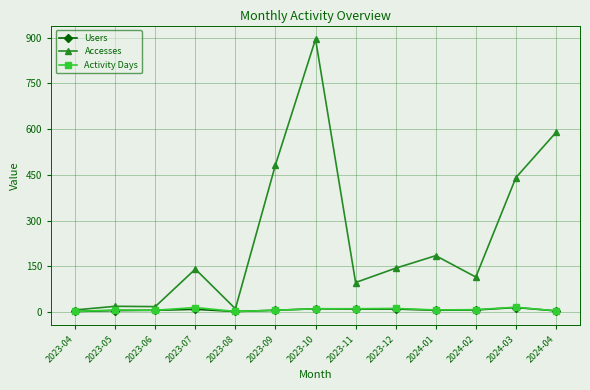

Which label corresponds to the largest value in the chart?

2023-10